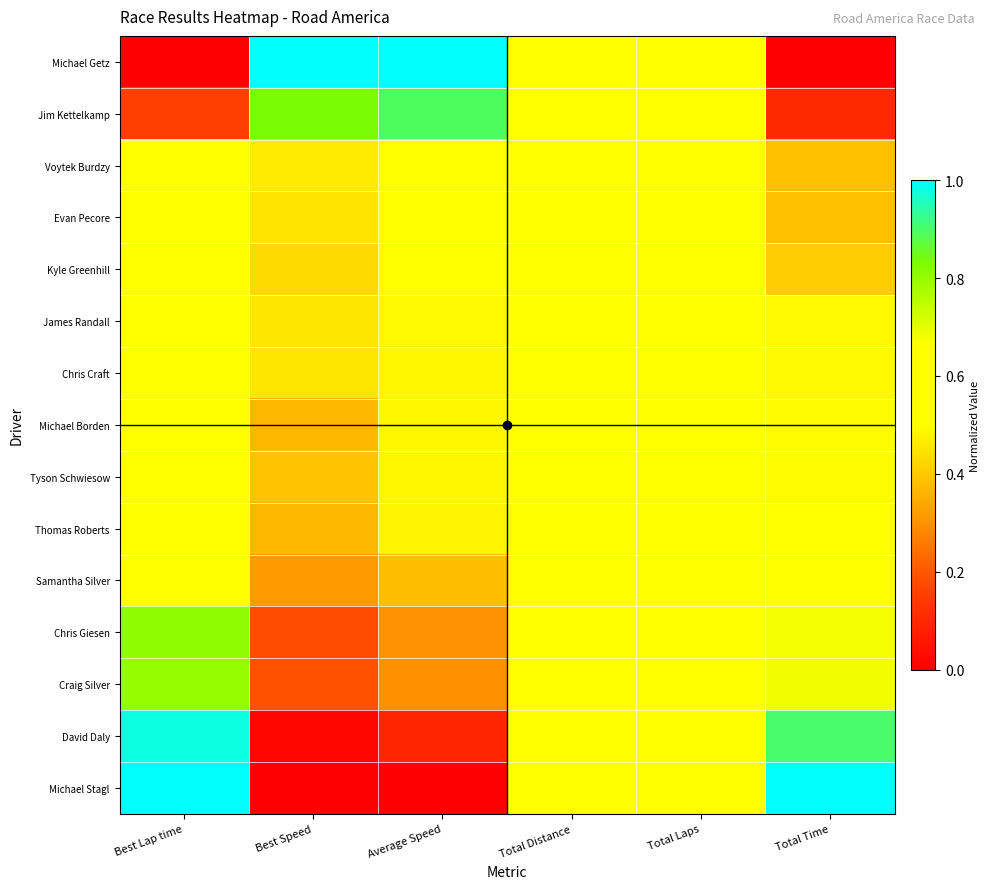

Reading left to right, list all the values displayed in this chart.

Michael Getz: Best Lap time=0.0	Best Speed=1.0	Average Speed=1.0	Total Distance=0.5	Total Laps=0.5	Total Time=0.0
Jim Kettelkamp: Best Lap time=0.2	Best Speed=0.8	Average Speed=0.9	Total Distance=0.5	Total Laps=0.5	Total Time=0.1
Voytek Burdzy: Best Lap time=0.5	Best Speed=0.5	Average Speed=0.6	Total Distance=0.5	Total Laps=0.5	Total Time=0.4
Evan Pecore: Best Lap time=0.5	Best Speed=0.5	Average Speed=0.6	Total Distance=0.5	Total Laps=0.5	Total Time=0.4
Kyle Greenhill: Best Lap time=0.5	Best Speed=0.4	Average Speed=0.6	Total Distance=0.5	Total Laps=0.5	Total Time=0.4
James Randall: Best Lap time=0.5	Best Speed=0.5	Average Speed=0.5	Total Distance=0.5	Total Laps=0.5	Total Time=0.5
Chris Craft: Best Lap time=0.5	Best Speed=0.5	Average Speed=0.5	Total Distance=0.5	Total Laps=0.5	Total Time=0.5
Michael Borden: Best Lap time=0.6	Best Speed=0.4	Average Speed=0.5	Total Distance=0.5	Total Laps=0.5	Total Time=0.5
Tyson Schwiesow: Best Lap time=0.6	Best Speed=0.4	Average Speed=0.5	Total Distance=0.5	Total Laps=0.5	Total Time=0.5
Thomas Roberts: Best Lap time=0.6	Best Speed=0.4	Average Speed=0.5	Total Distance=0.5	Total Laps=0.5	Total Time=0.5
Samantha Silver: Best Lap time=0.7	Best Speed=0.3	Average Speed=0.4	Total Distance=0.5	Total Laps=0.5	Total Time=0.6
Chris Giesen: Best Lap time=0.8	Best Speed=0.2	Average Speed=0.3	Total Distance=0.5	Total Laps=0.5	Total Time=0.7
Craig Silver: Best Lap time=0.8	Best Speed=0.2	Average Speed=0.3	Total Distance=0.5	Total Laps=0.5	Total Time=0.7
David Daly: Best Lap time=1.0	Best Speed=0.0	Average Speed=0.1	Total Distance=0.5	Total Laps=0.5	Total Time=0.9
Michael Stagl: Best Lap time=1.0	Best Speed=0.0	Average Speed=0.0	Total Distance=0.5	Total Laps=0.5	Total Time=1.0